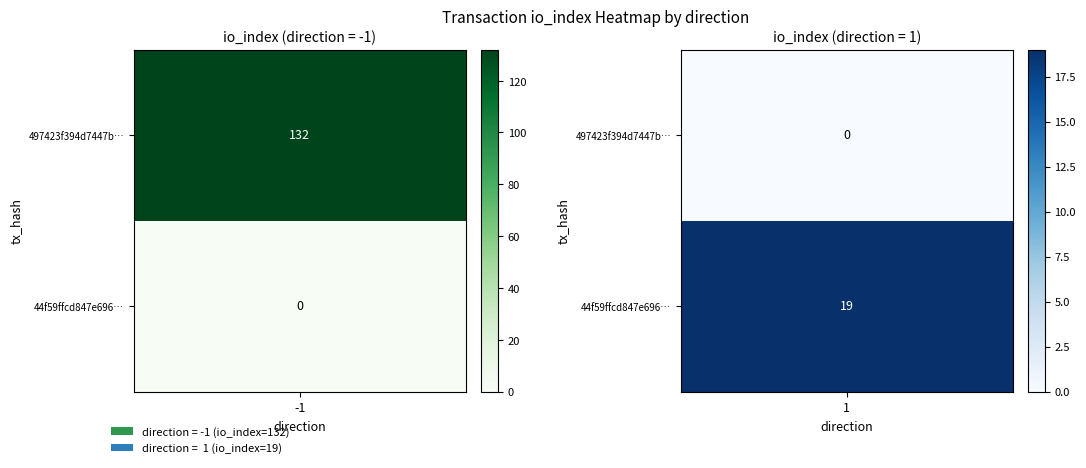

Between direction and io_index, which series saw the biggest shift?

497423f394d7447b933ea11bc8071e3d3e093a5